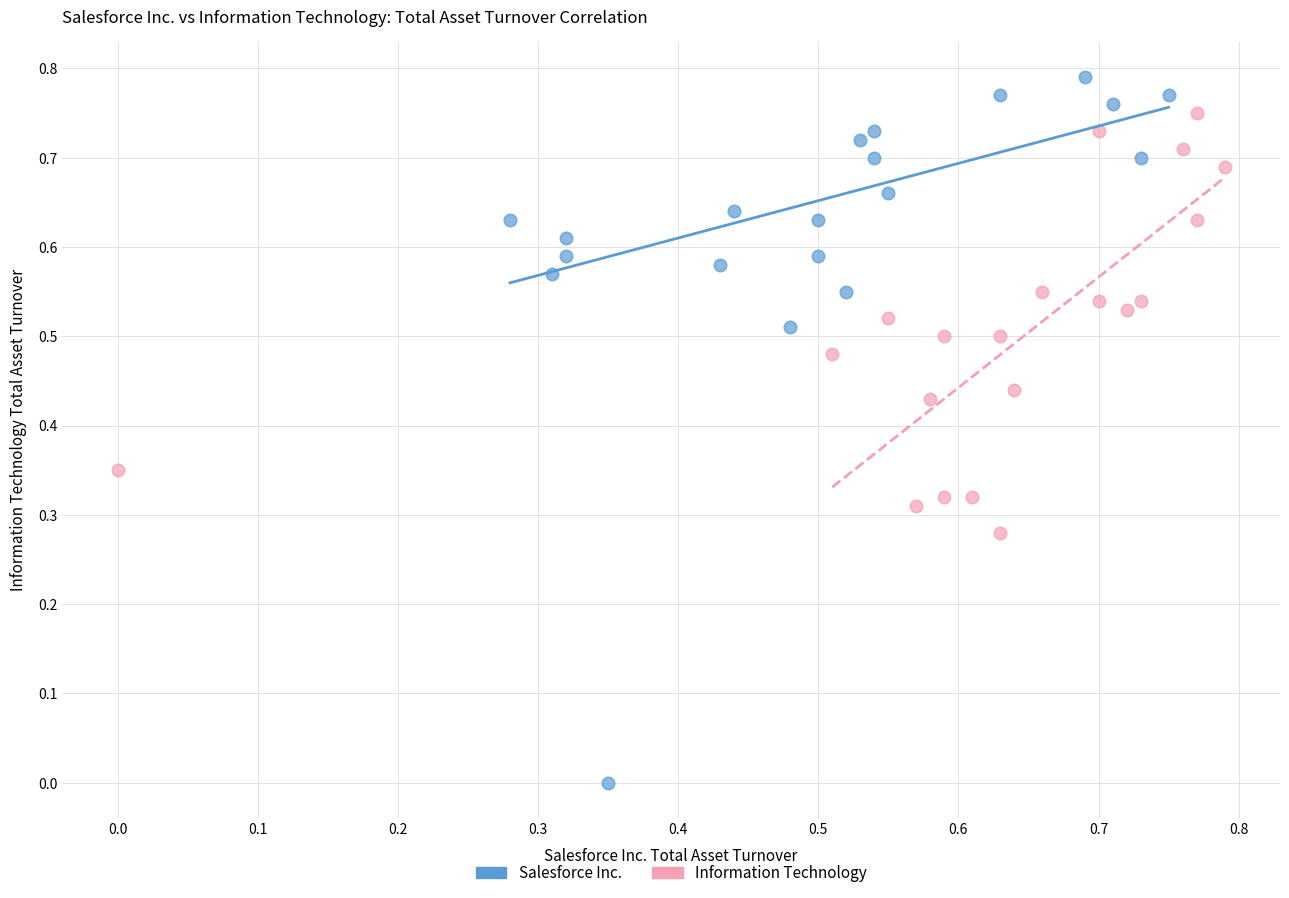

Which series has the widest spread of Y values?

Salesforce Inc.